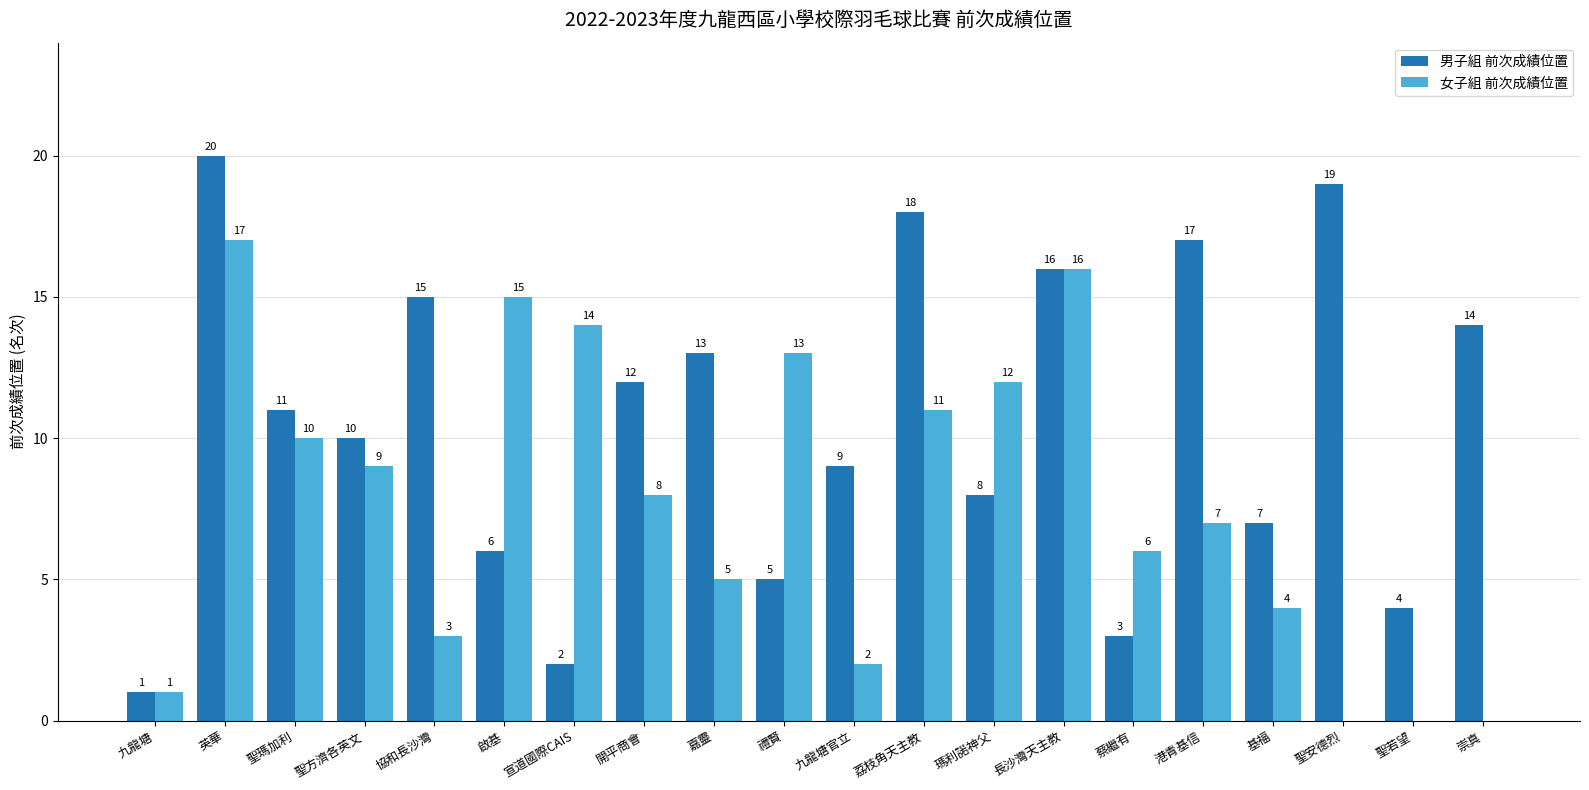

Where is 男子組 前次成績位置 nearest to the value 10?

聖方濟各英文